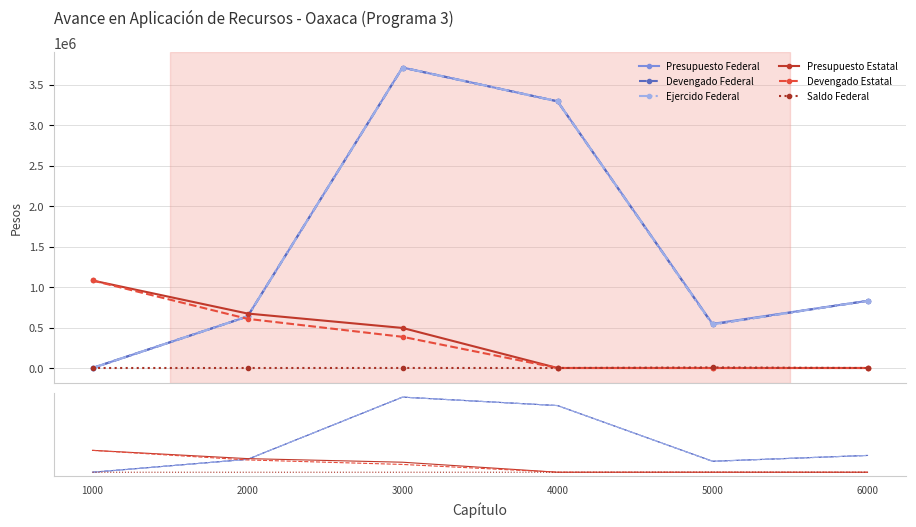

How many values in the Presupuesto Federal series are below 829844?

3